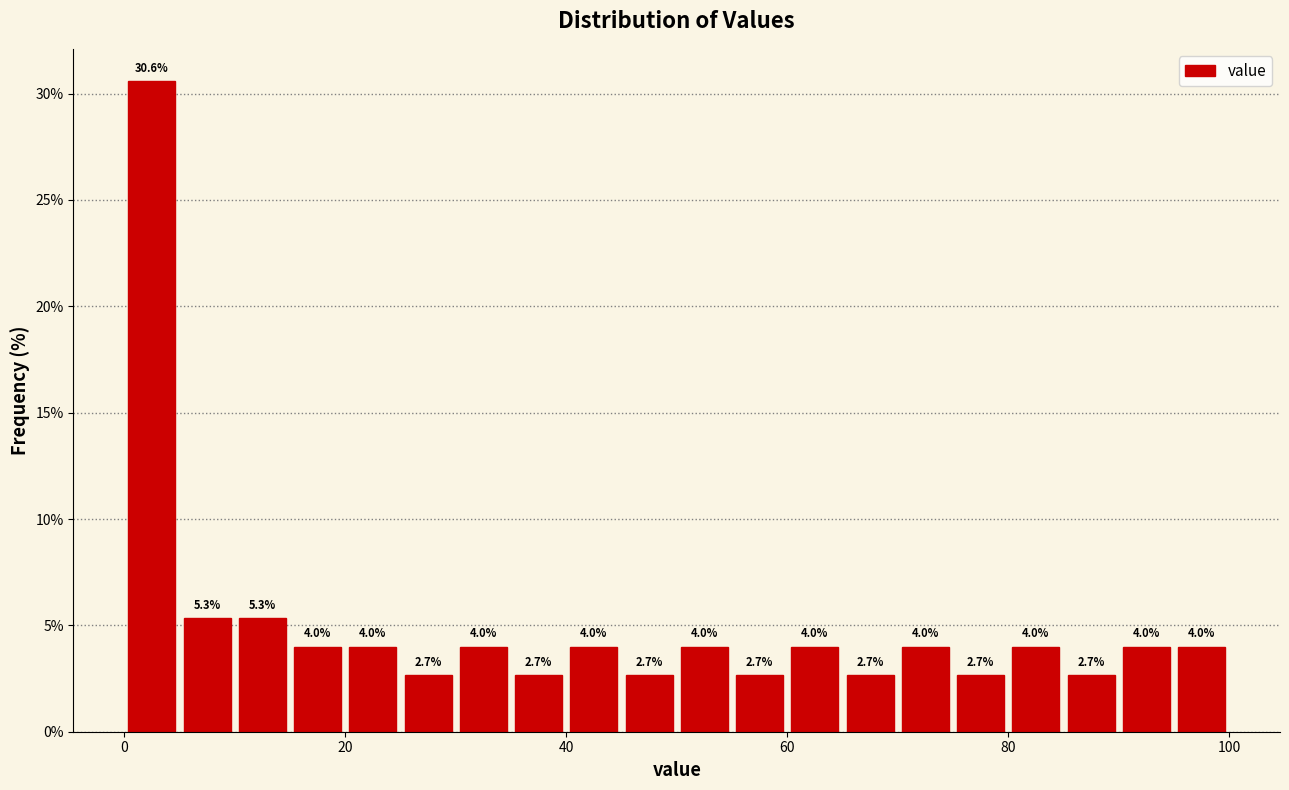

Read against the x-axis, roughly where is the centre of the tallest bar?

2